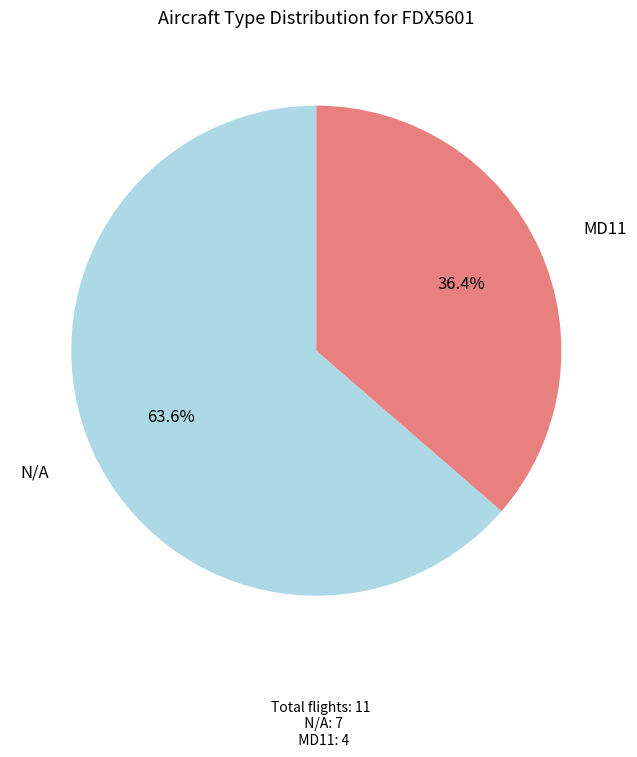

How many segments does this pie chart have?

2